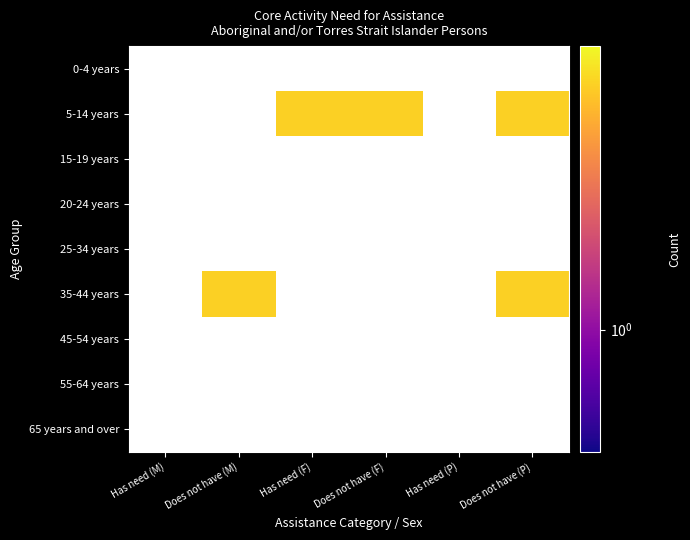

Rank the series by their maximum value, from highest to lowest.

0-4 years, 5-14 years, 15-19 years, 20-24 years, 25-34 years, 35-44 years, 45-54 years, 55-64 years, 65 years and over